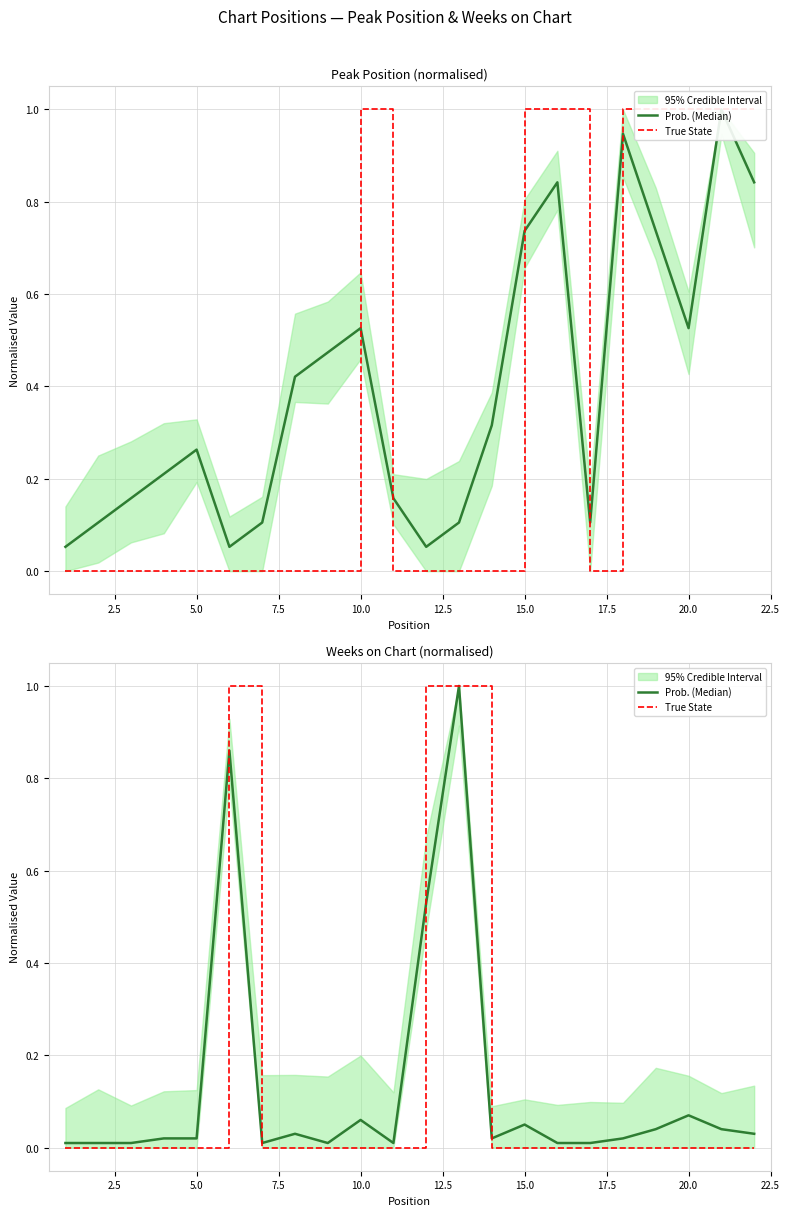

Does the chart display data point markers on the line(s)?

No